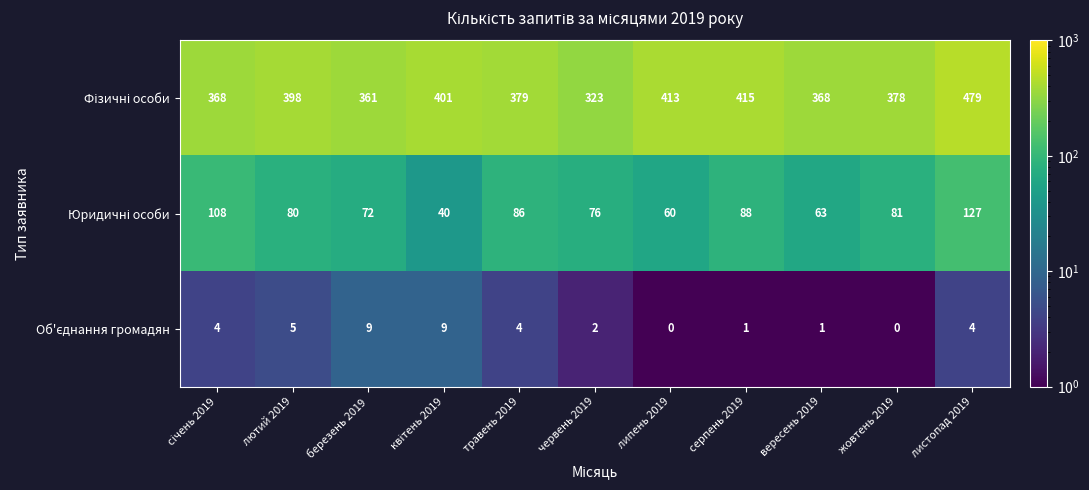

What is the spread (max minus min) of values at липень 2019?

413